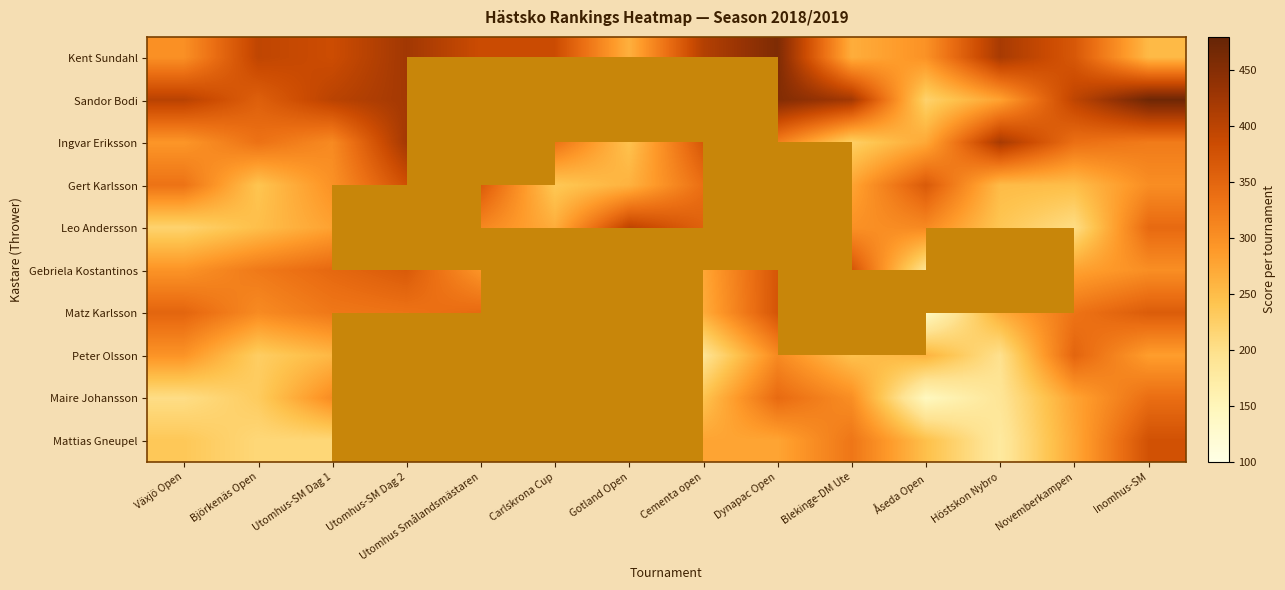

At which label does Gert Karlsson first exceed 303?

Växjö Open